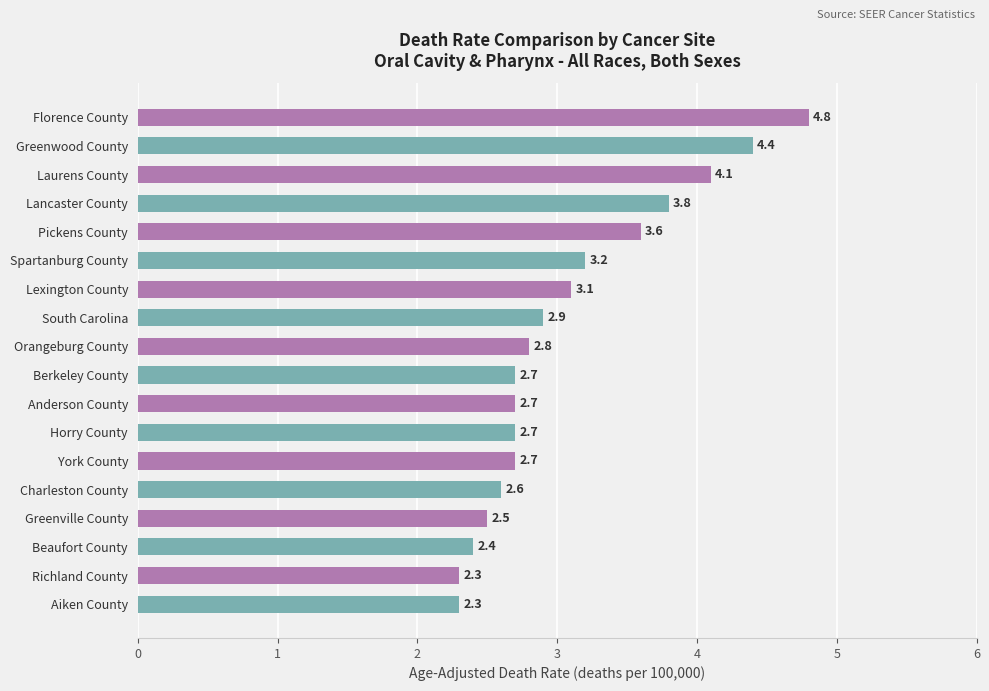

Count the number of categories in the chart.

18